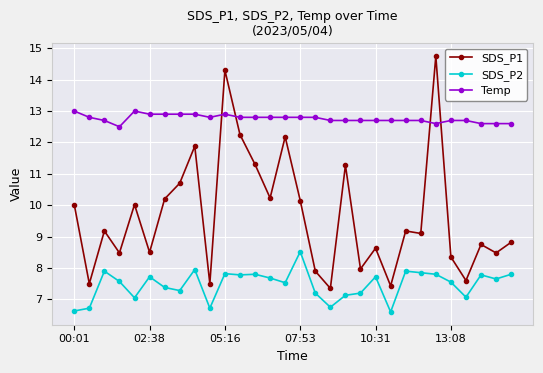

What is the smallest value displayed?

6.6